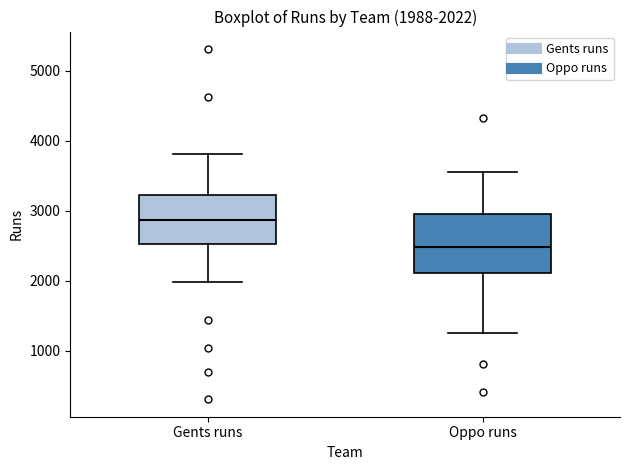

Which box has the highest median line?

Gents runs